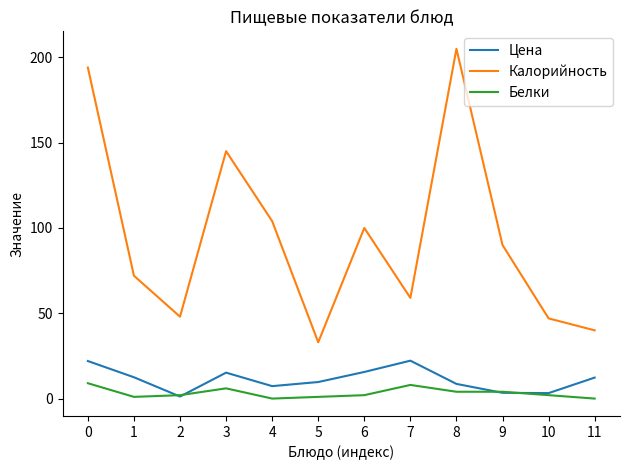

What is the sum of all Цена values?

133.2